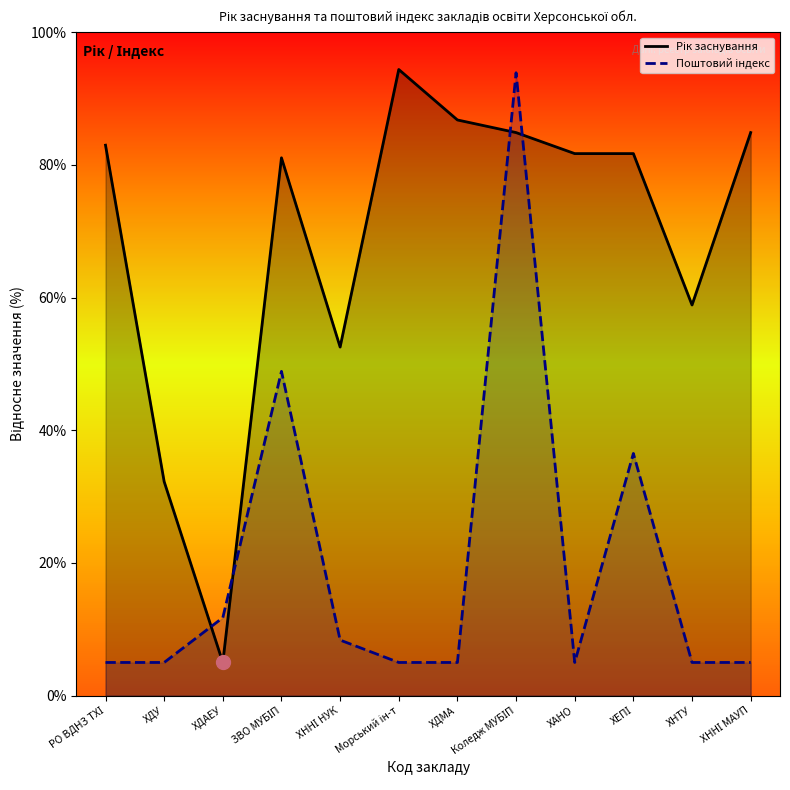

What is the difference between the maximum and minimum values in the Рік заснування series?

89.4